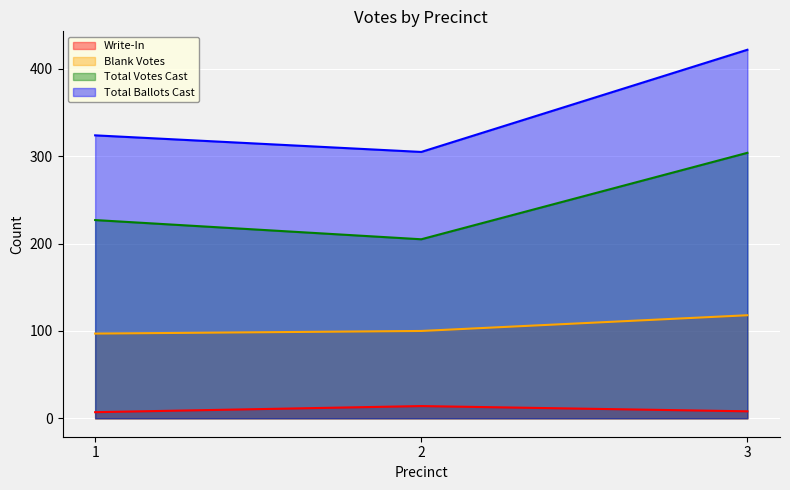

Reading left to right, list all the values displayed in this chart.

Write-In: 1=7	2=14	3=8
Blank Votes: 1=97	2=100	3=118
Total Votes Cast: 1=227	2=205	3=304
Total Ballots Cast: 1=324	2=305	3=422